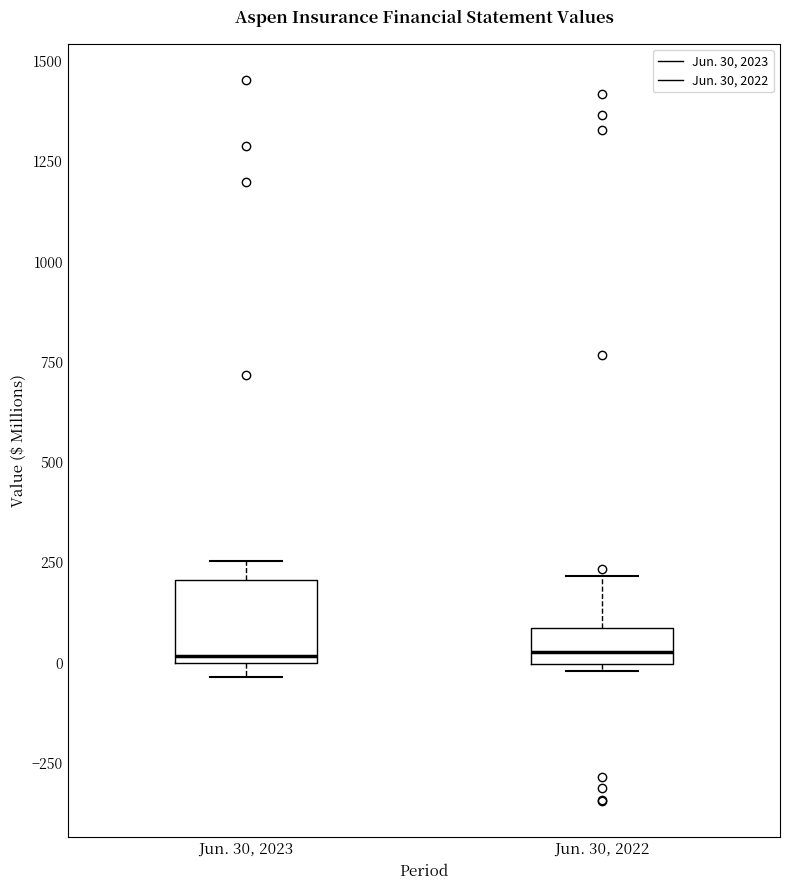

Reading left to right, read every box against the y-axis: the position of its median line, the range the box covers, and the ends of its whiskers. The values are not printed on the chart, so give them approximately, as read against the axis.

Jun. 30, 2023: median 0 (just above the box's lower edge), box 0 to 200, whiskers -50 to 250
Jun. 30, 2022: median 50, box 0 to 100, whiskers 0 (just below the box's lower edge) to 200